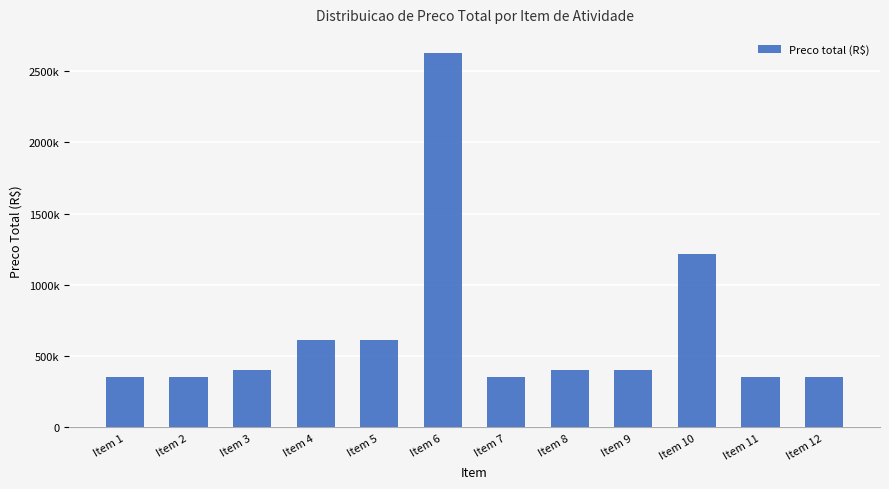

Reading left to right, extract all data points from this chart.

350526.3	350526.3	400593.6	613911.4	613911.4	2628484.9	350526.3	400593.6	400593.6	1214498.7	350526.3	350526.3